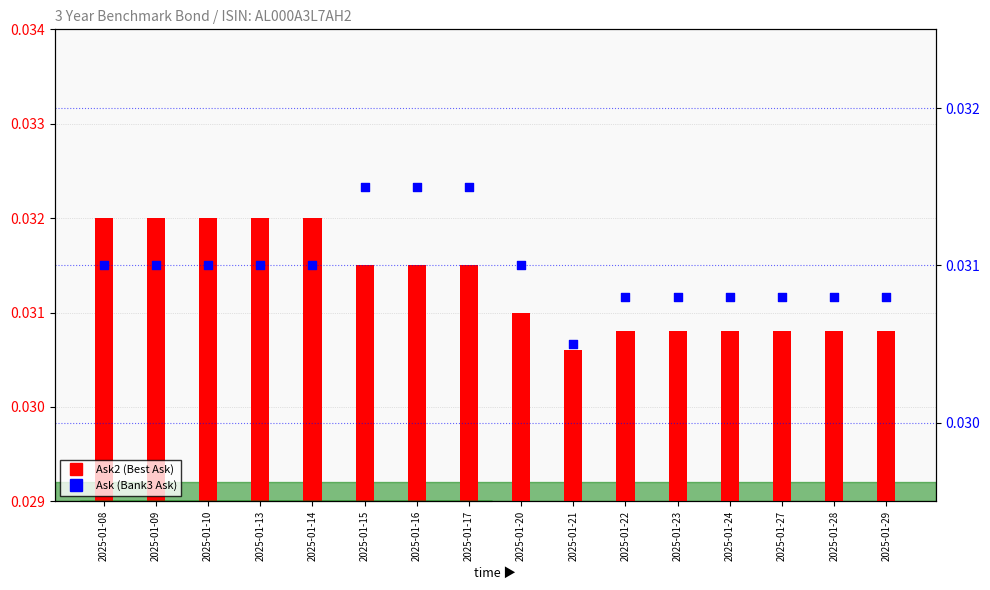

At how many categories does at least one series exceed 0?

16